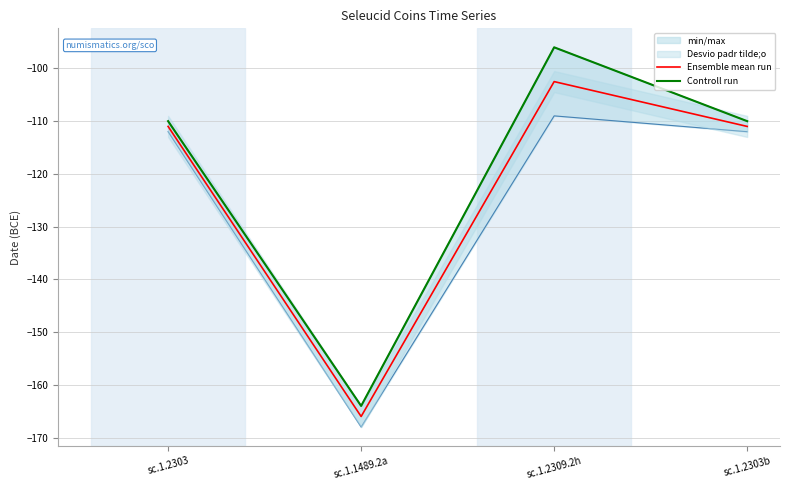

What is the total value across all series at sc.1.2309.2h?

-198.5